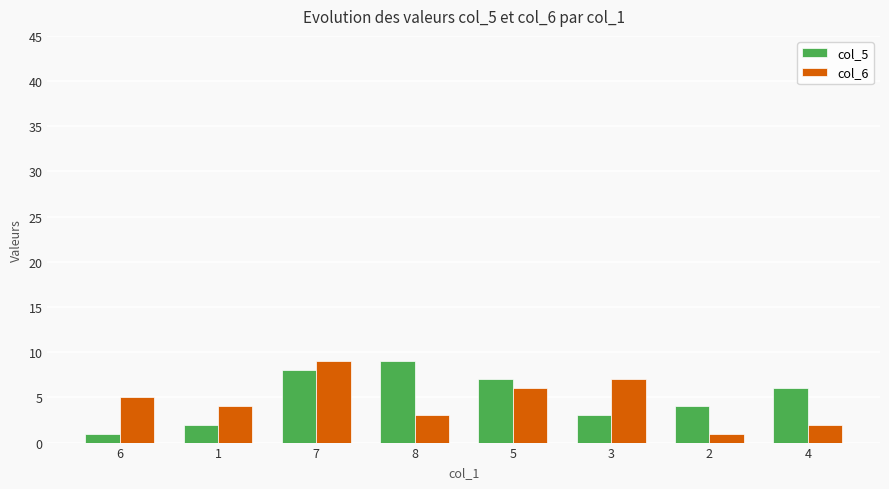

How many data points in col_5 are less than 6?

4